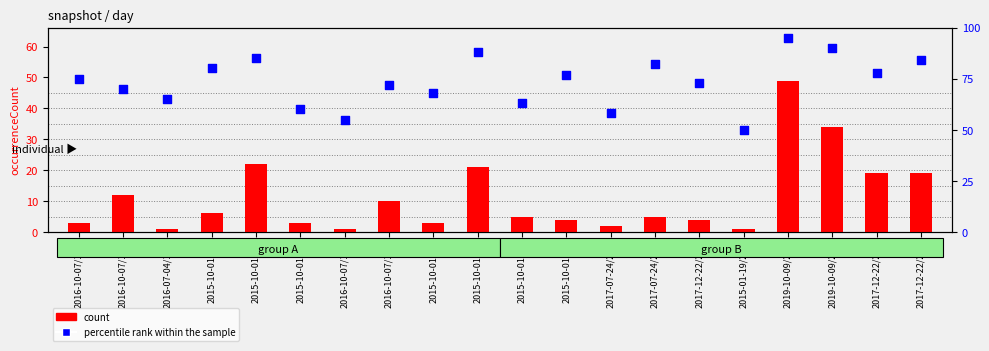

What are all the series names shown in the legend?

count, percentile rank within the sample